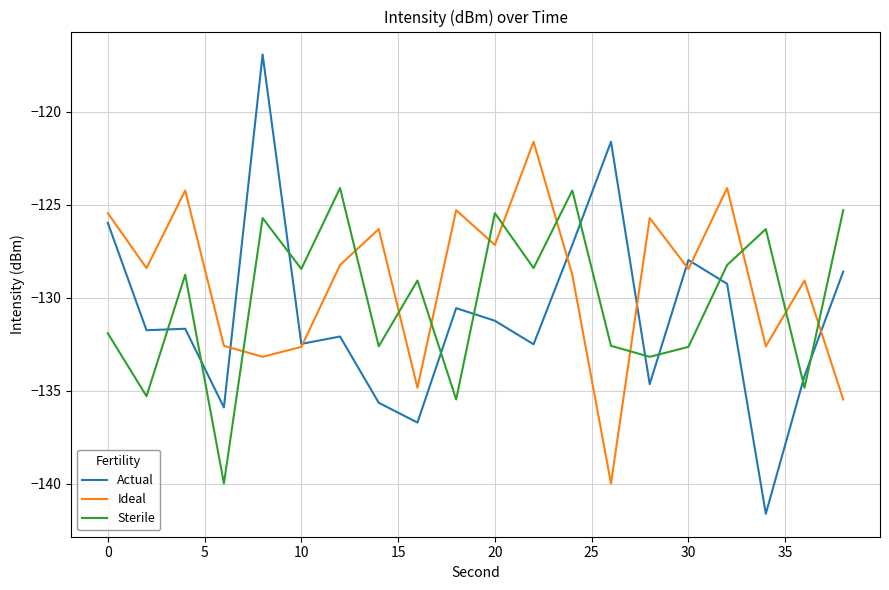

How many times do Actual and Sterile cross each other?

11